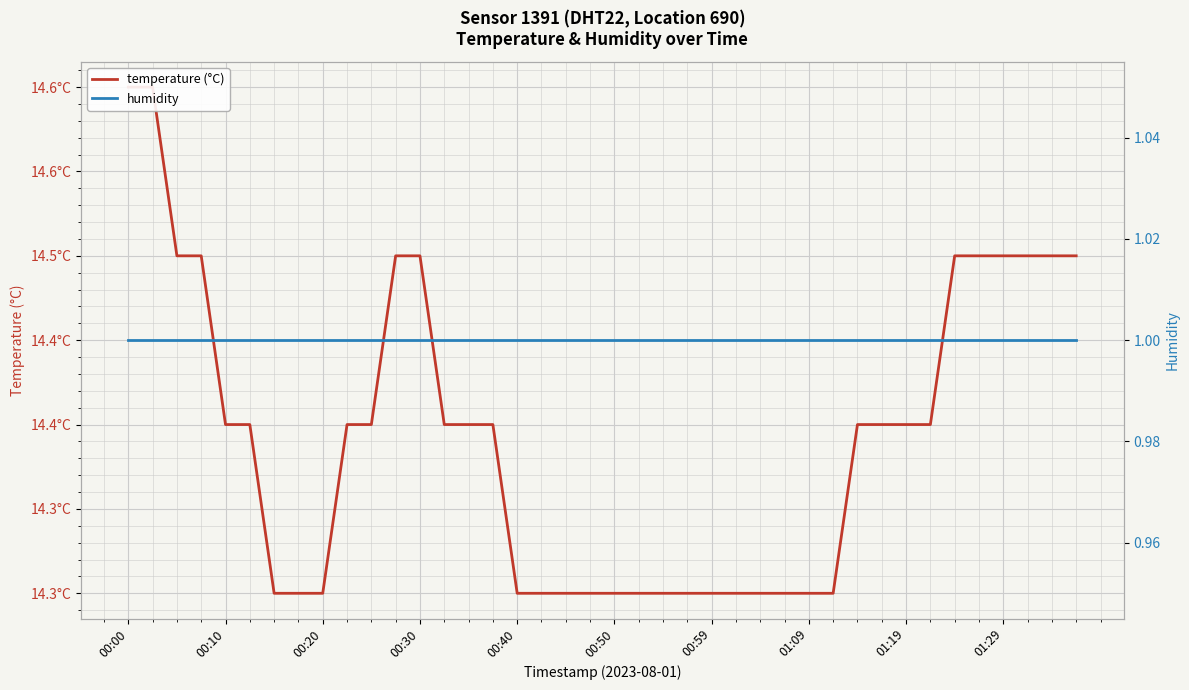

Where is temperature (°C) nearest to the value 14?

00:59